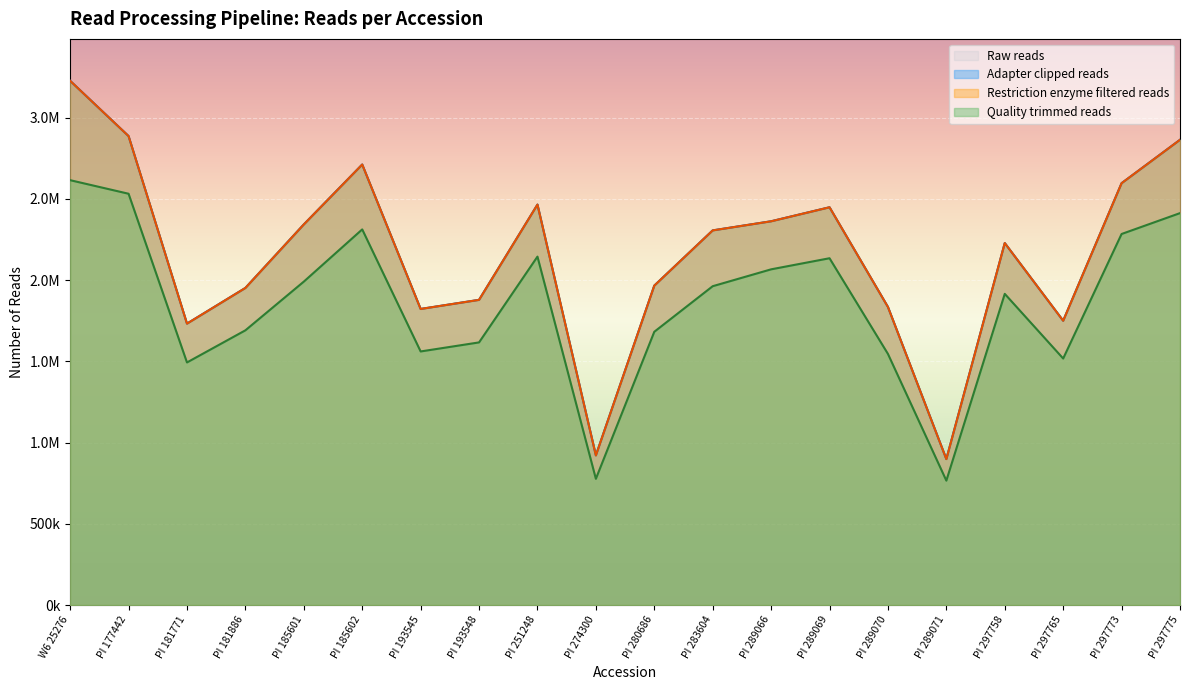

At which category is the sum across all series the highest?

W6 25276